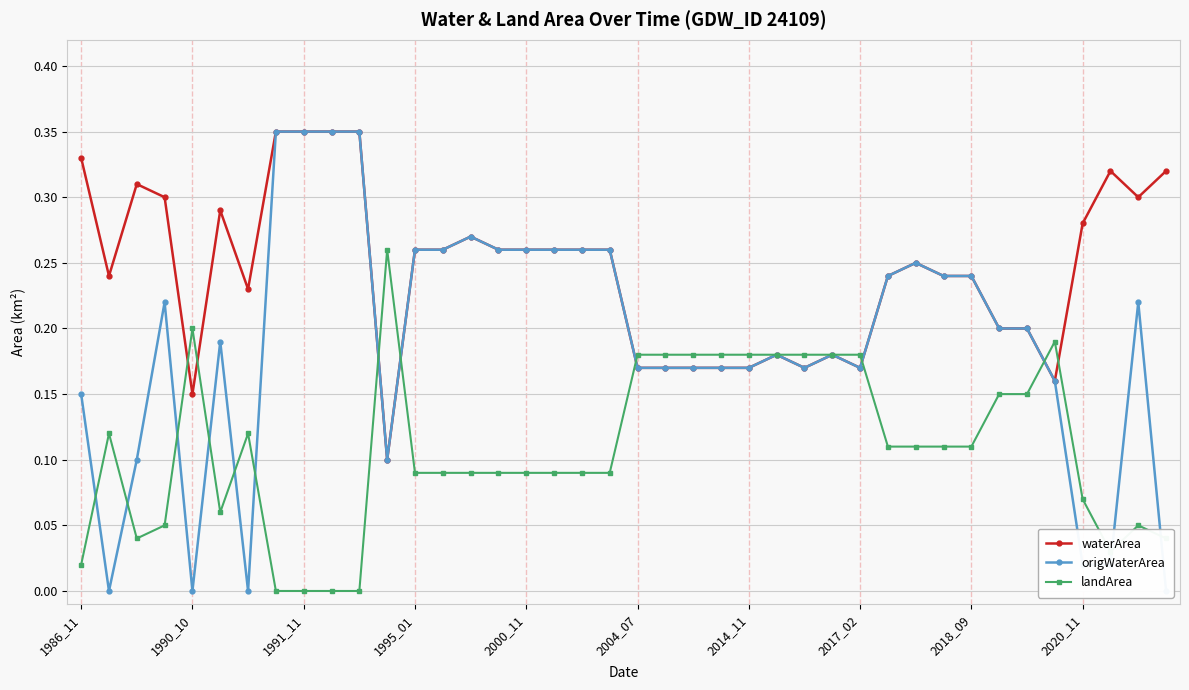

How many interior local peaks does the waterArea series have?

7